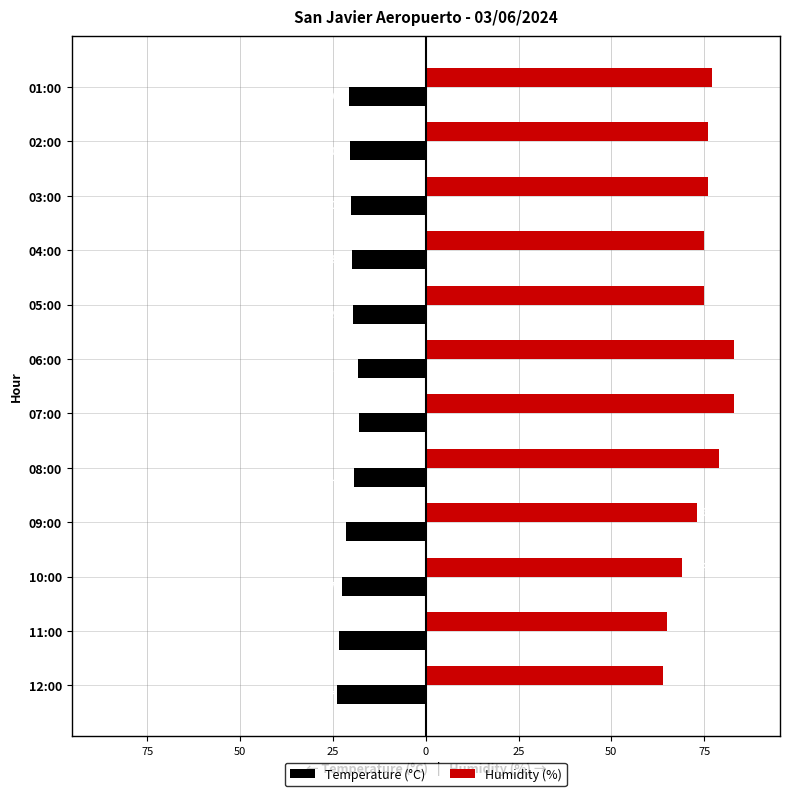

Rank the series by their average value, from lowest to highest.

Temperature (°C), Humidity (%)